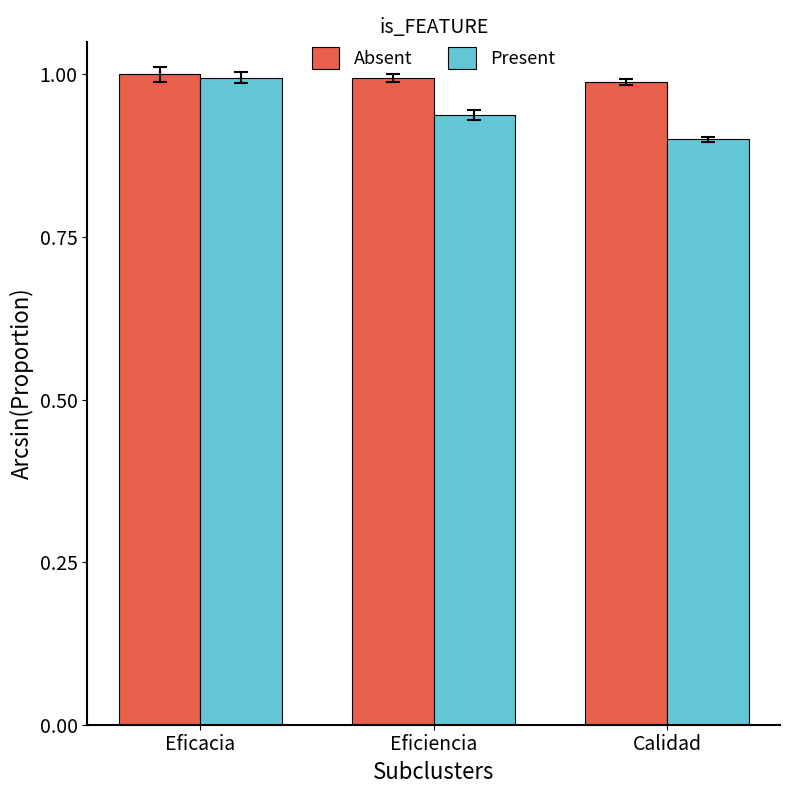

True or false: Present has a value of 0.9 at Eficiencia.

True